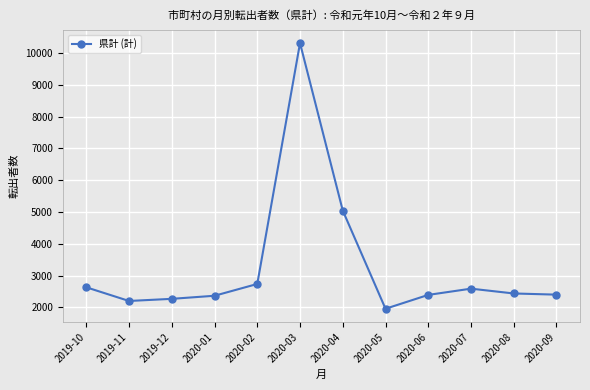

What is the sum of all values?

39306